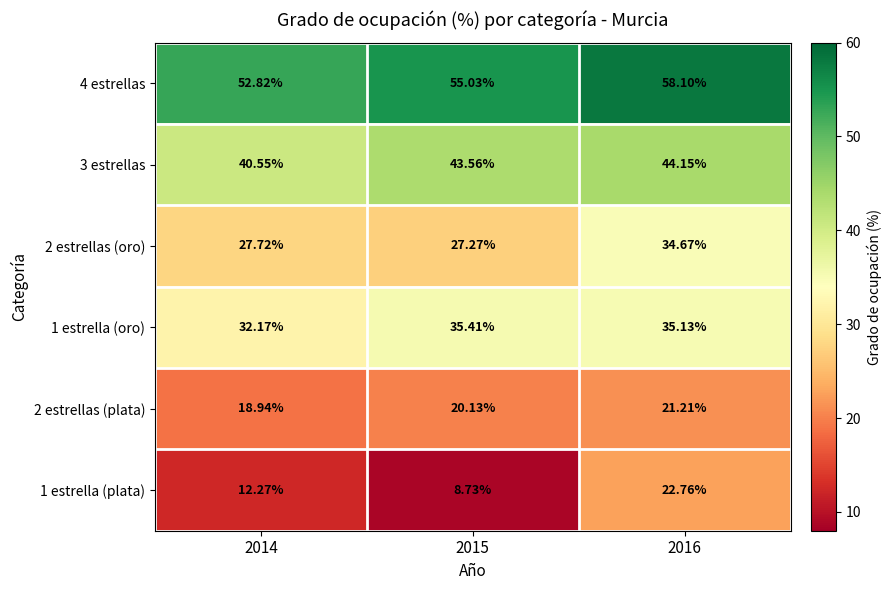

Which series has the widest spread of values?

1 estrella (plata)